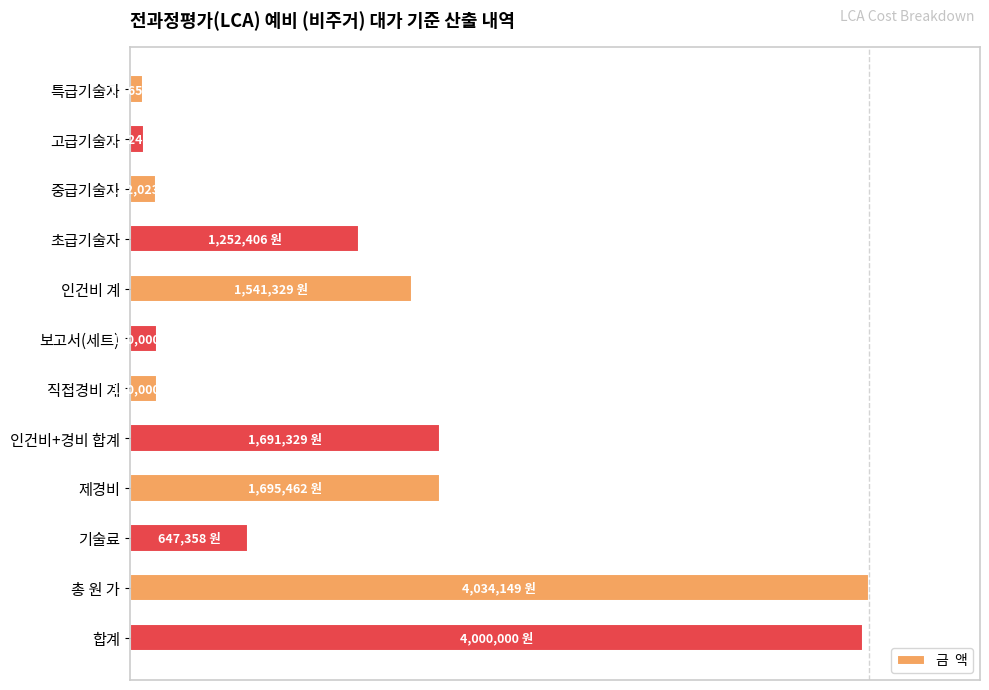

What is the average value?

31.9